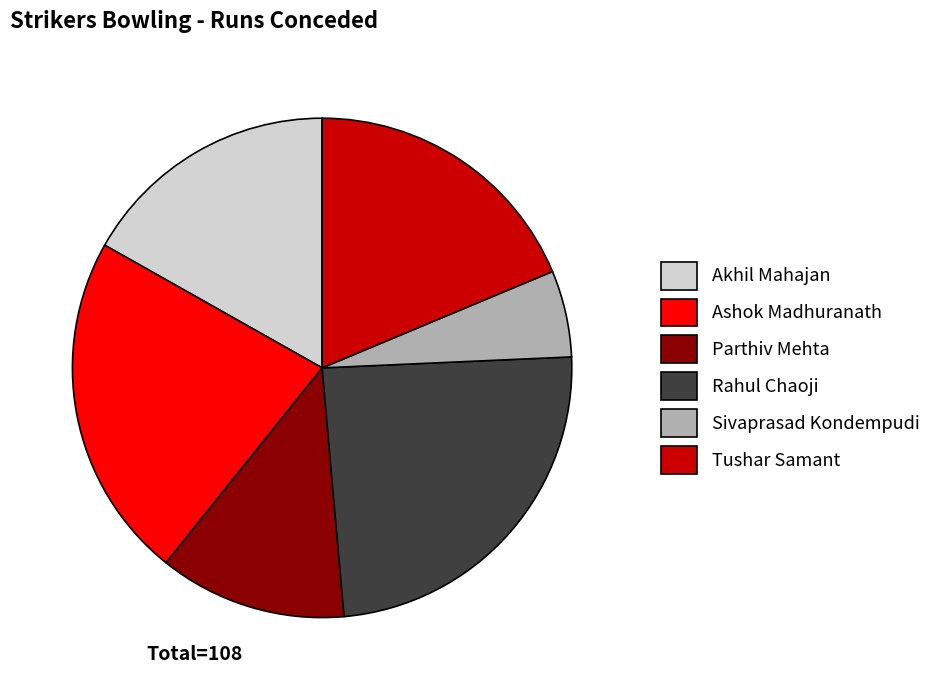

How many slices are in this pie chart?

6